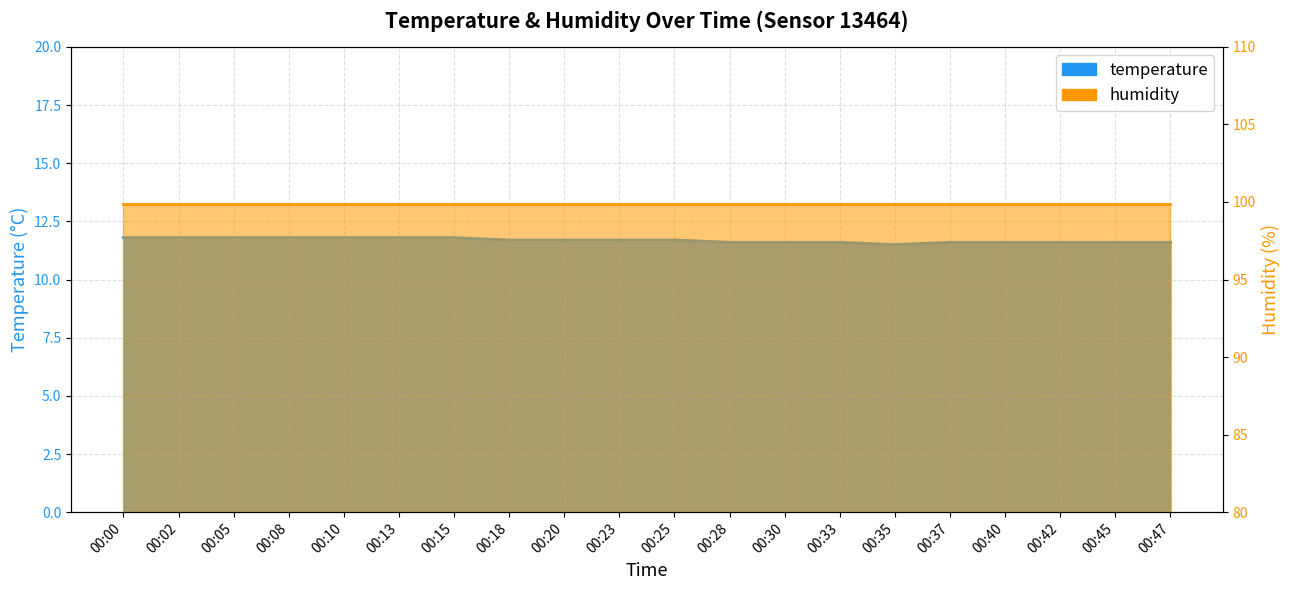

Does the chart display data point markers on the line(s)?

No